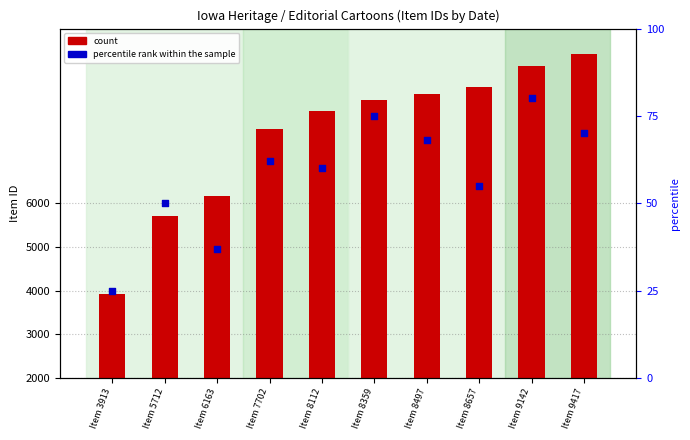

Which series contains the lowest Y value?

percentile rank within the sample